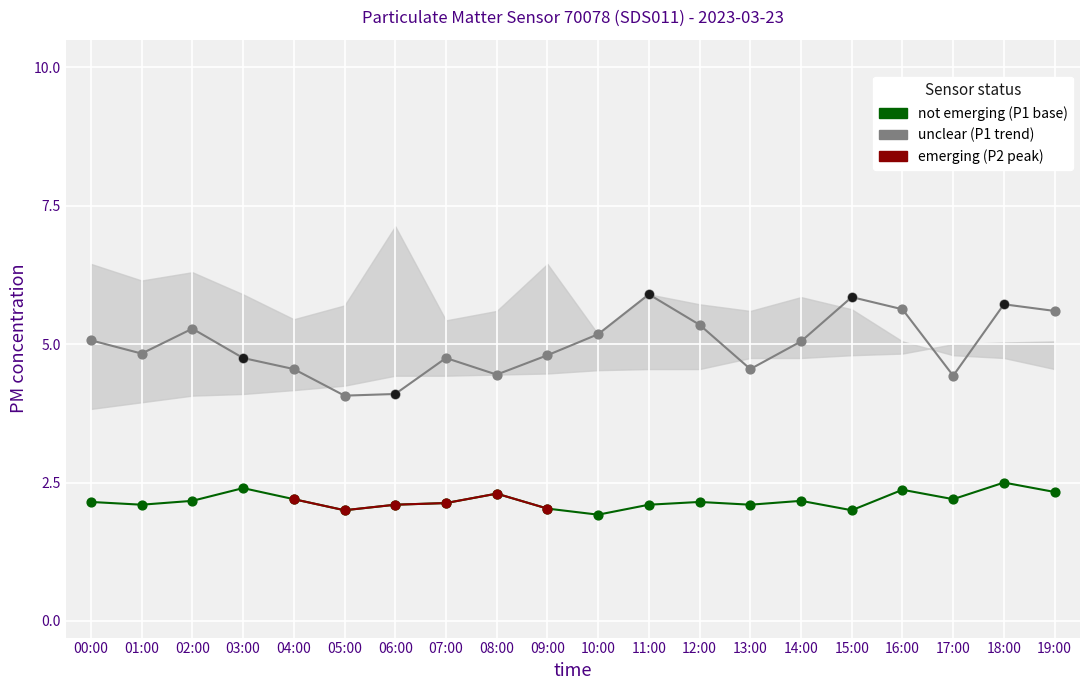

At how many categories does at least one series exceed 3?

20